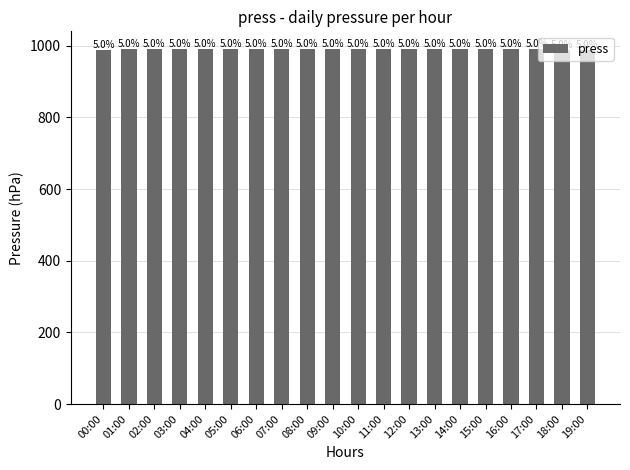

At which label is the value closest to 989?

00:00